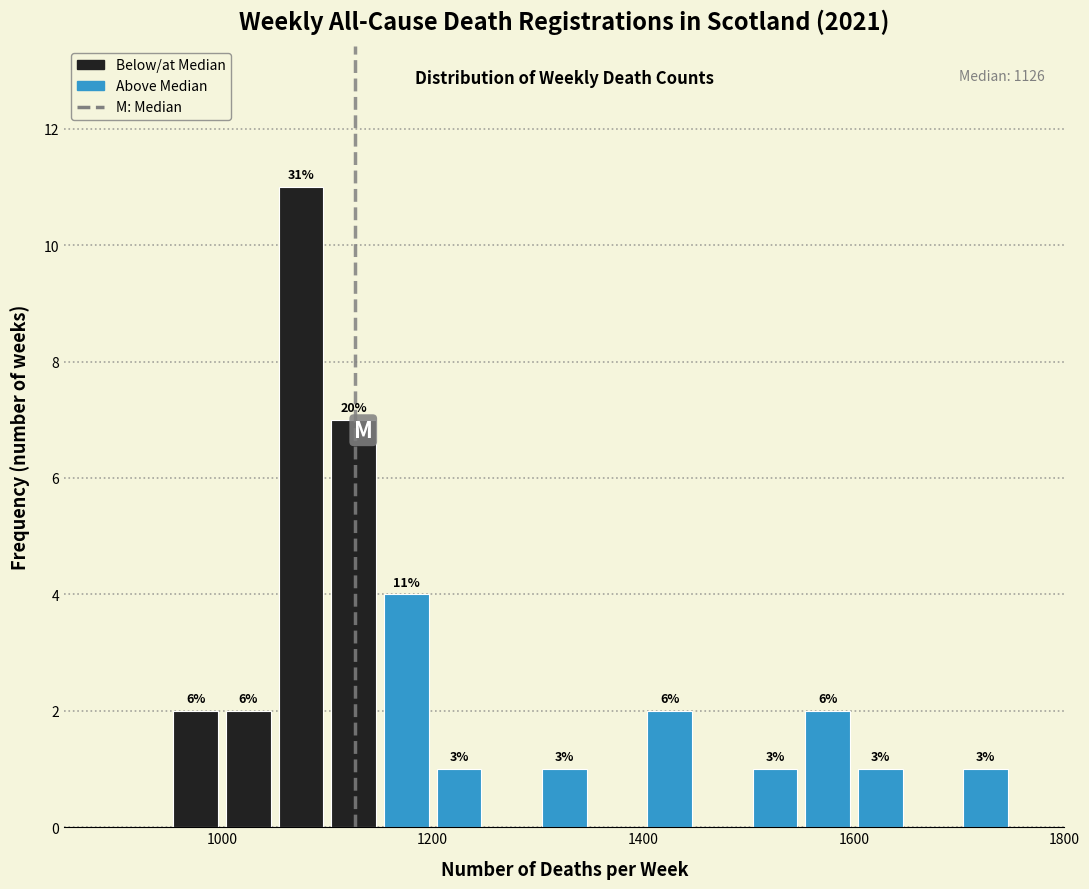

Read against the x-axis, roughly where is the centre of the tallest bar?

1080